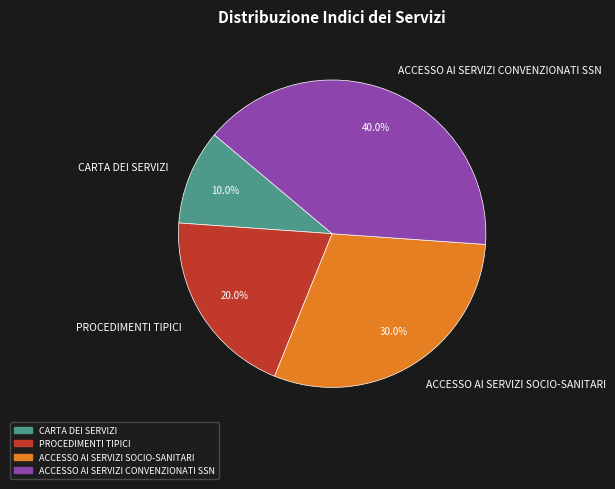

Does ACCESSO AI SERVIZI CONVENZIONATI SSN represent more than half of the total?

No